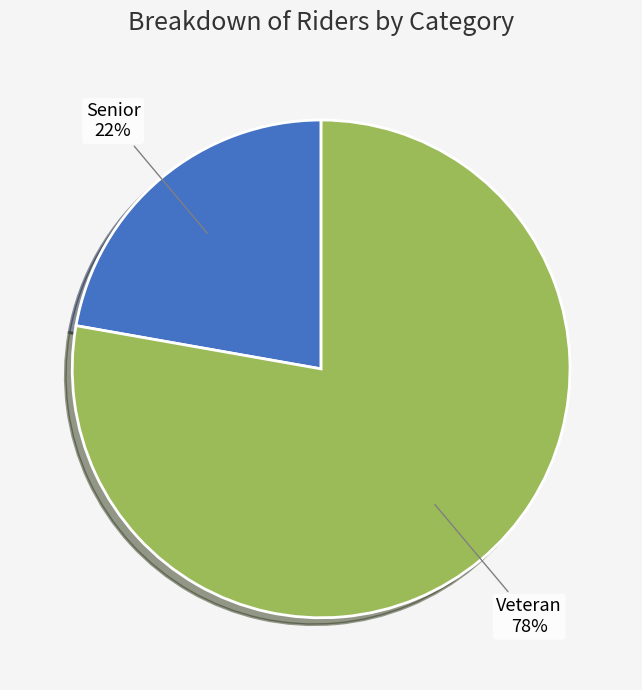

To the nearest percent, what is the difference between the largest and smallest slice percentages?

56%